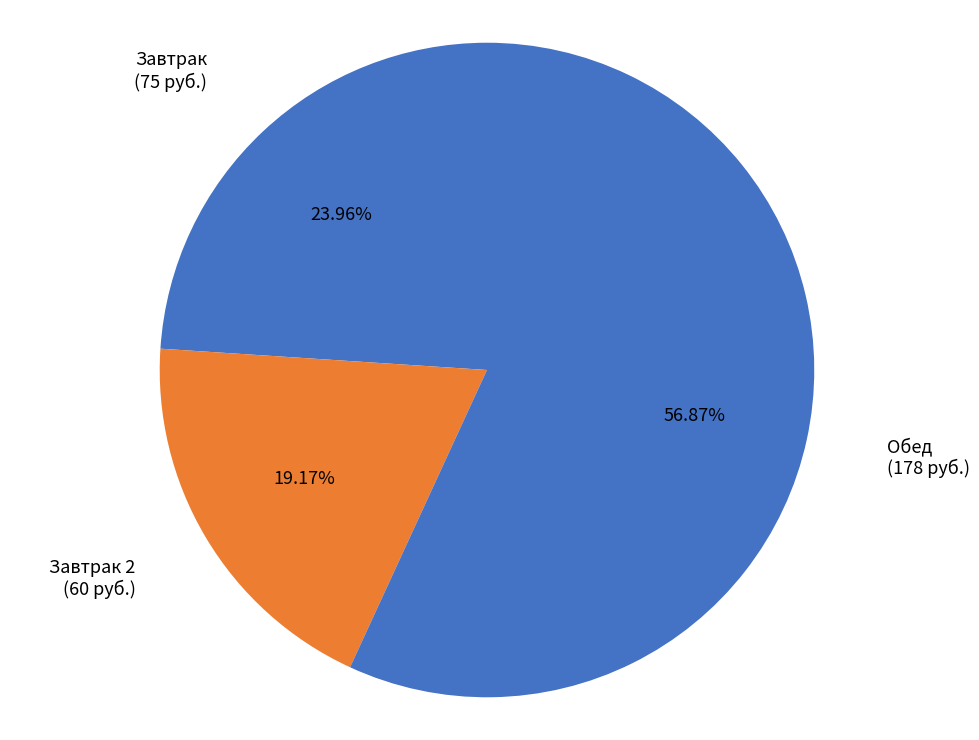

How many segments does this pie chart have?

3